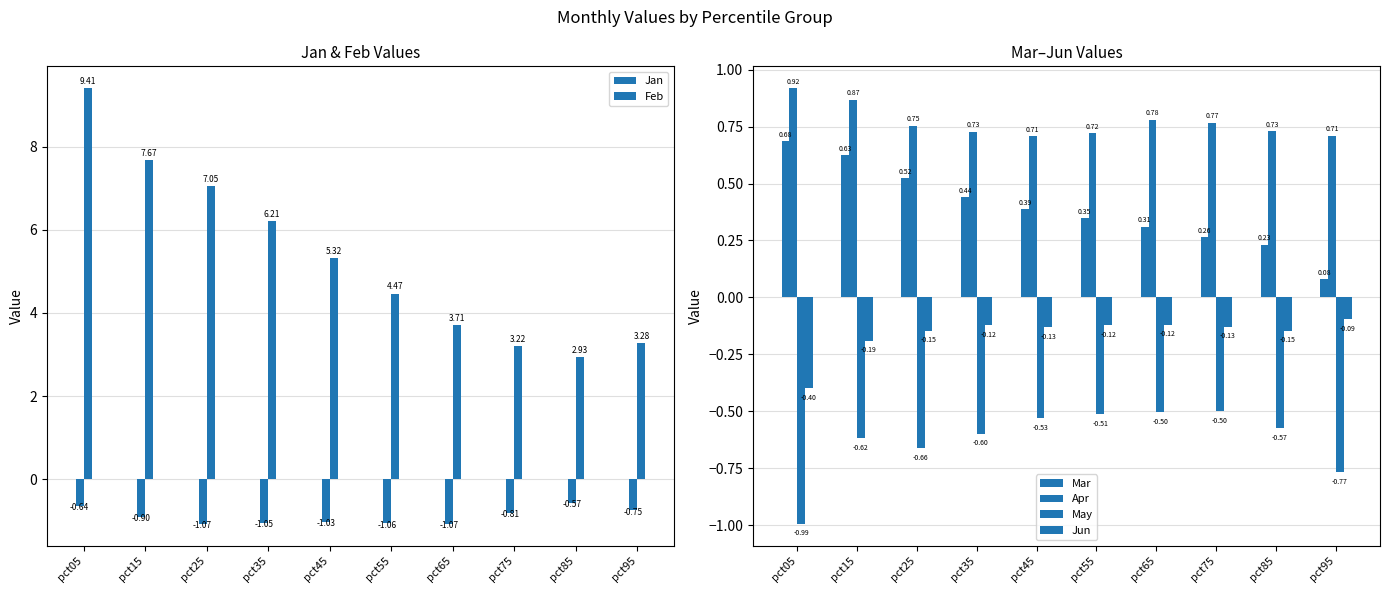

What is the difference between the maximum and second lowest values in the Jan series?

0.5